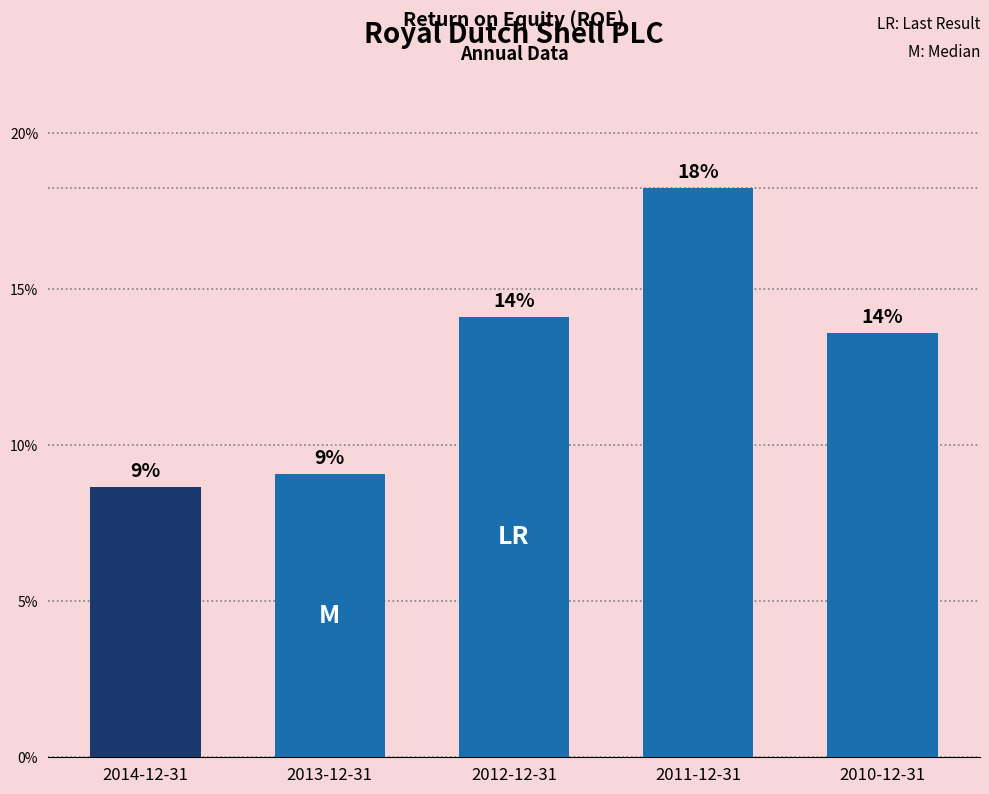

What value does the data have at 2010-12-31?

0.1